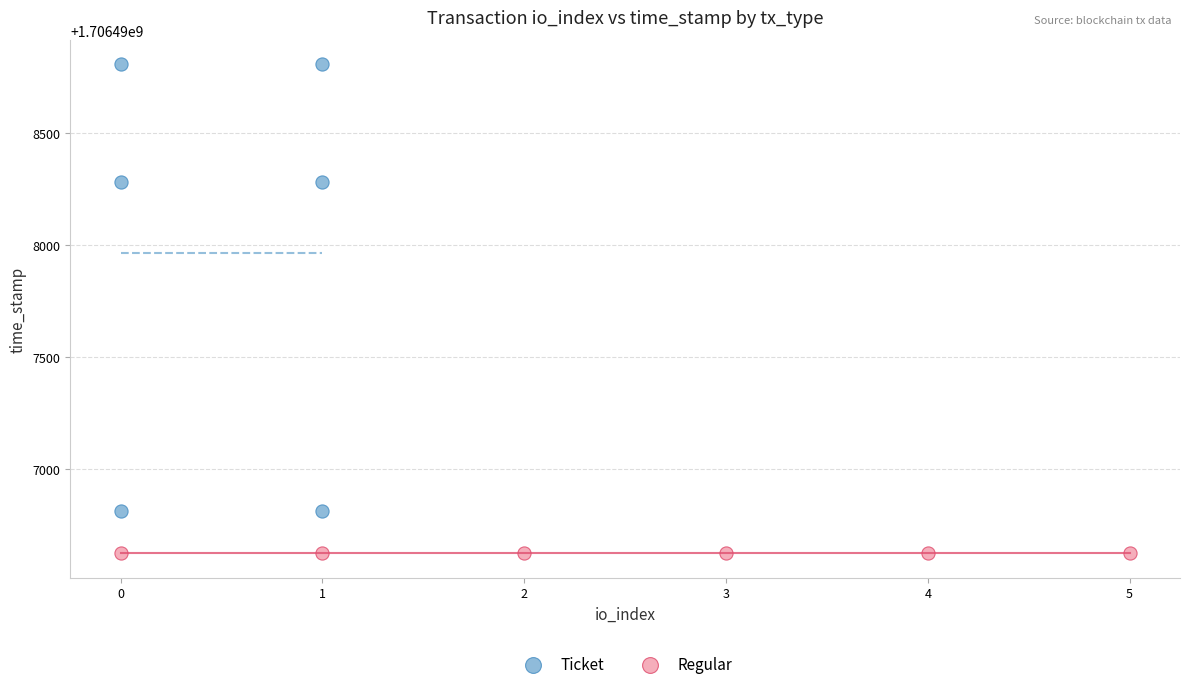

Which series reaches the maximum Y coordinate?

Ticket